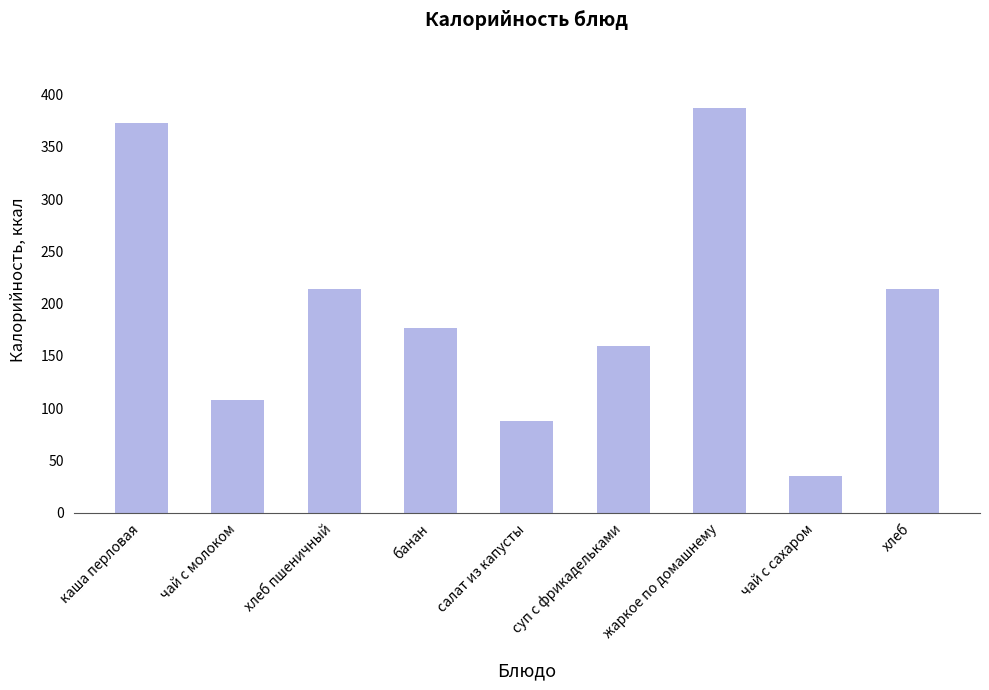

Reading left to right, what are all the values shown in this chart?

каша перловая=373.3	чай с молоком=108.0	хлеб пшеничный=214.4	банан=177.2	салат из капусты=87.4	суп с фрикадельками=159.8	жаркое по домашнему=387.7	чай с сахаром=35.0	хлеб=214.4